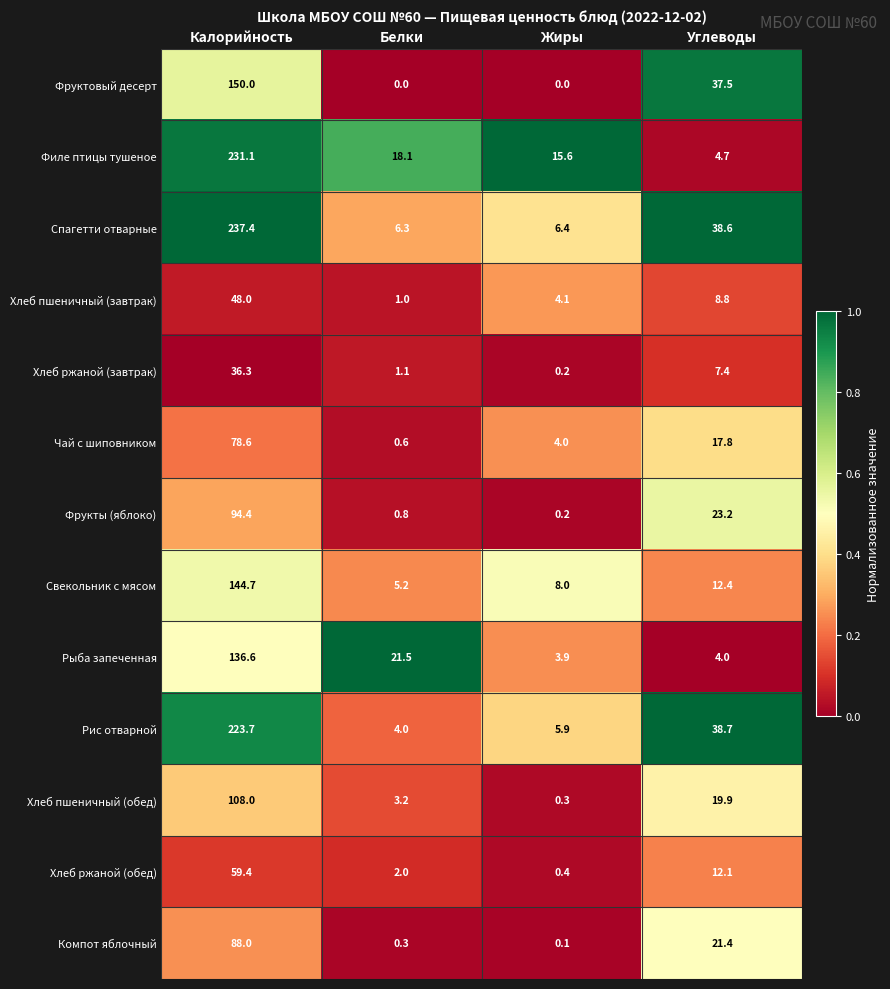

Which label corresponds to the largest value in the chart?

Калорийность